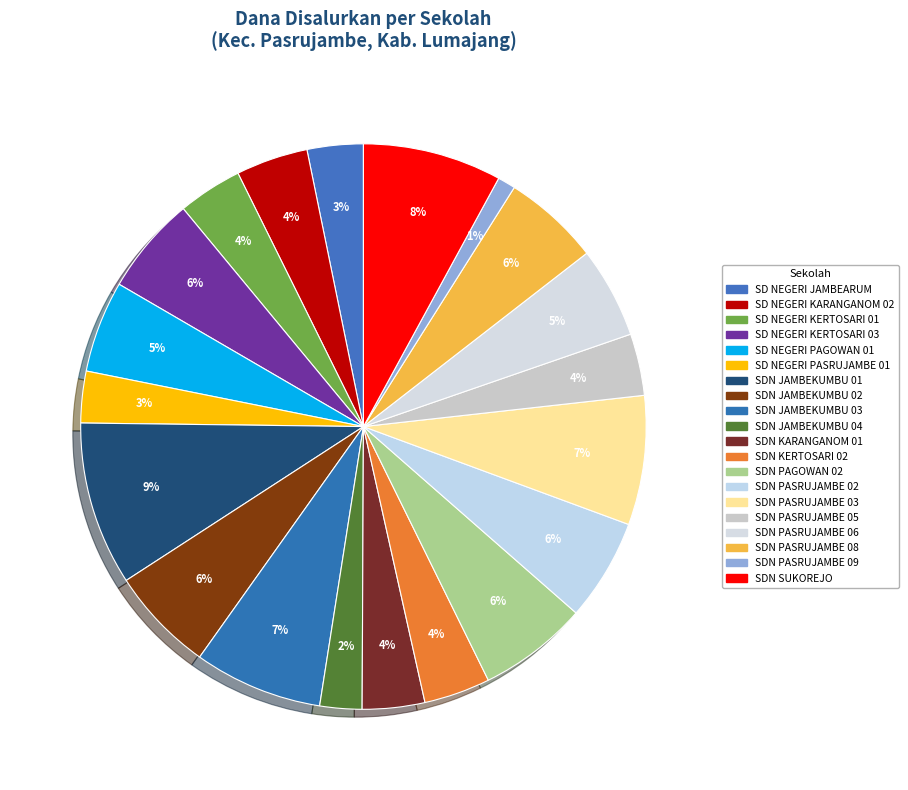

To the nearest percent, what percentage of the pie is SDN PAGOWAN 02?

6%